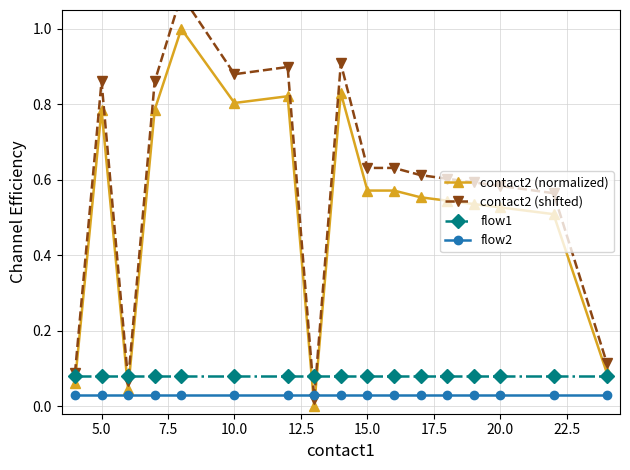

Where is the first local maximum for contact2 (normalized)?

5.0